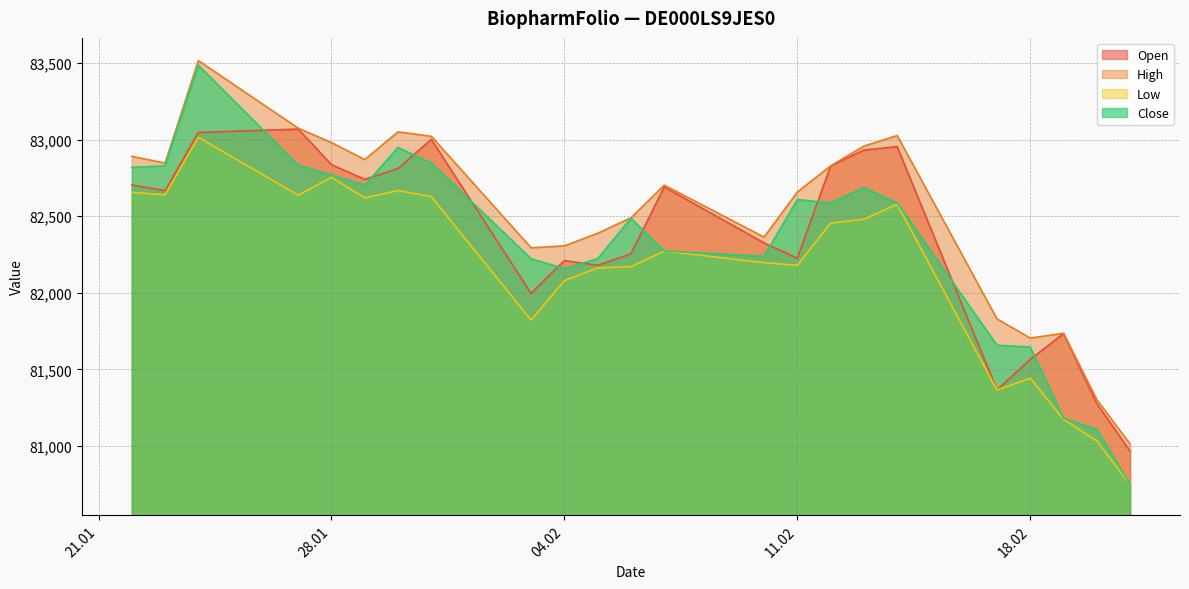

What is the maximum value shown in the chart?

83515